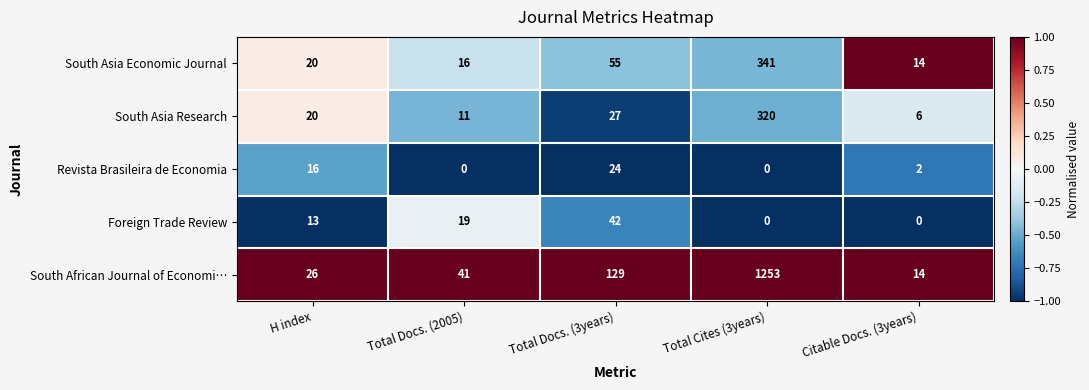

How many categories are shown in the chart?

5